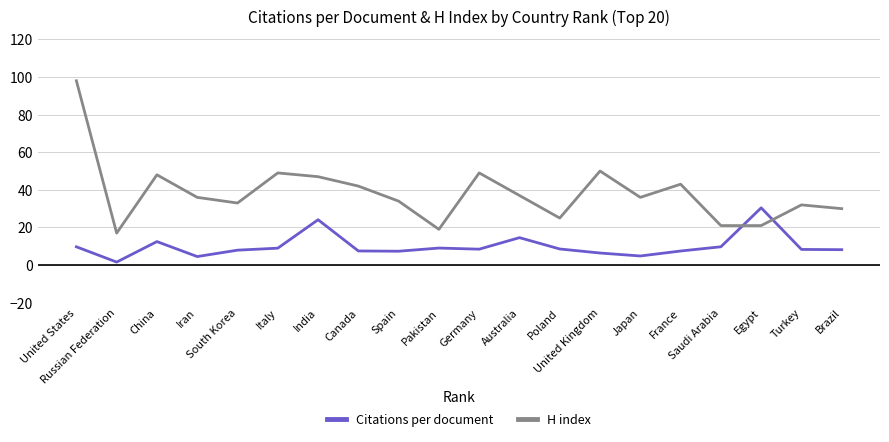

What is the difference between the maximum and minimum values in the Citations per document series?

28.8